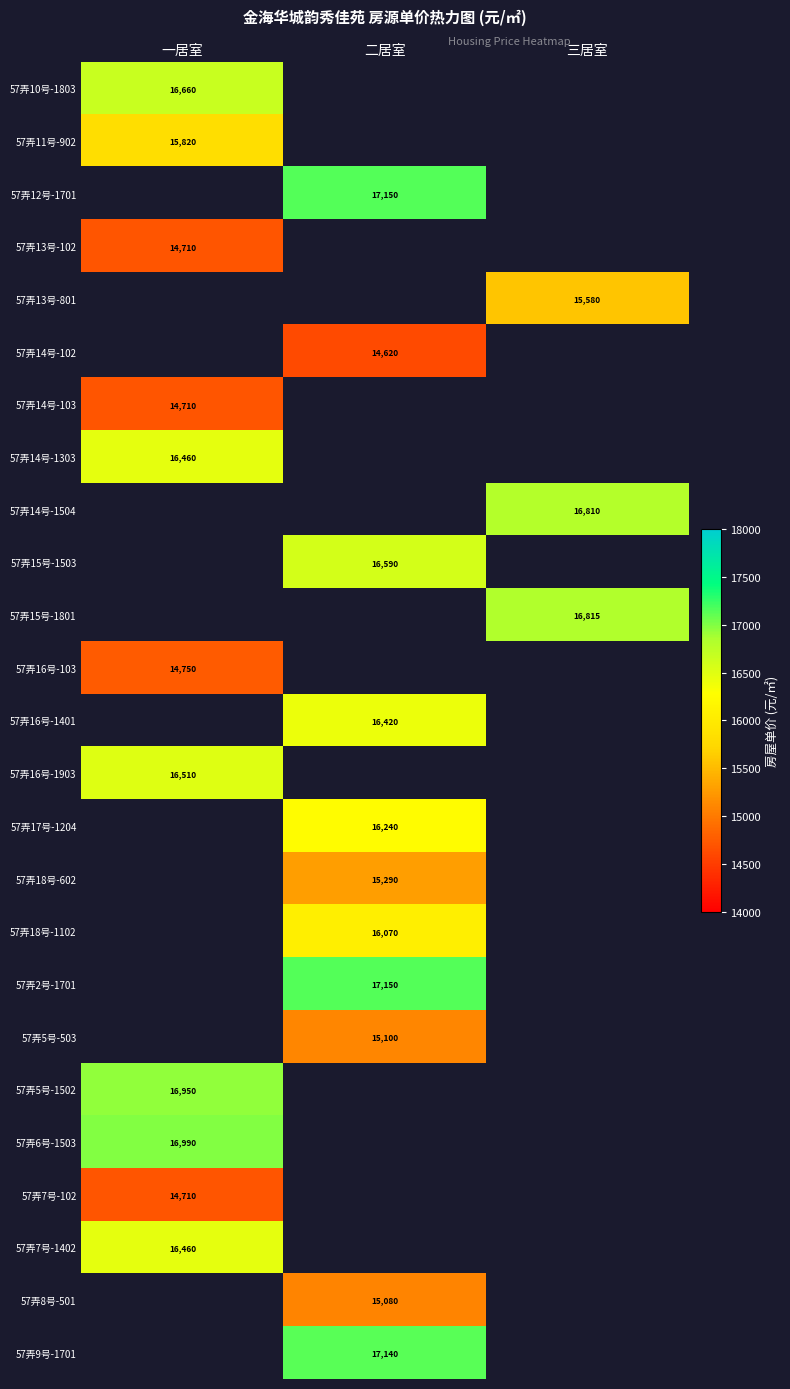

The 57弄2号-1701 series shows 17150 at 二居室. True or false?

True